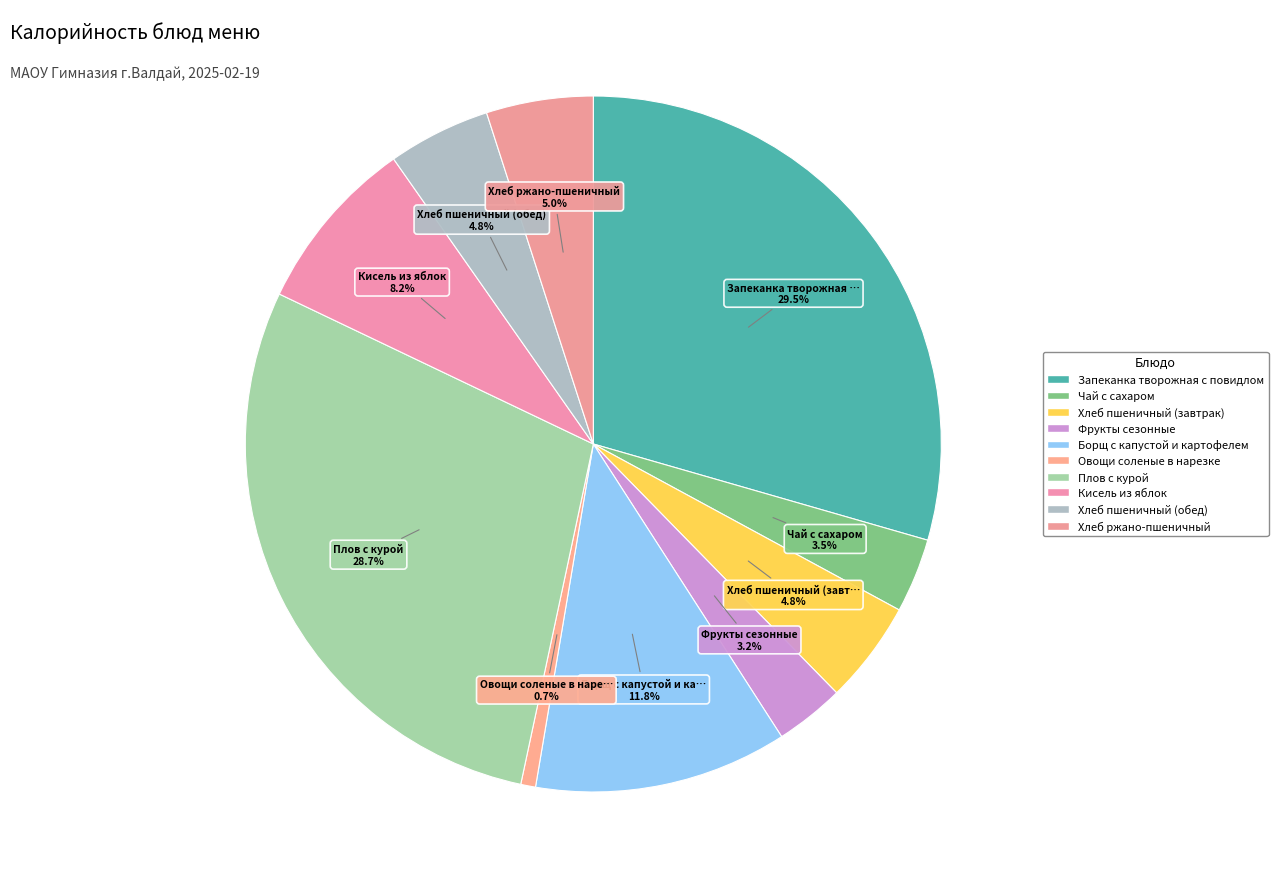

Count the number of slices in the pie.

10